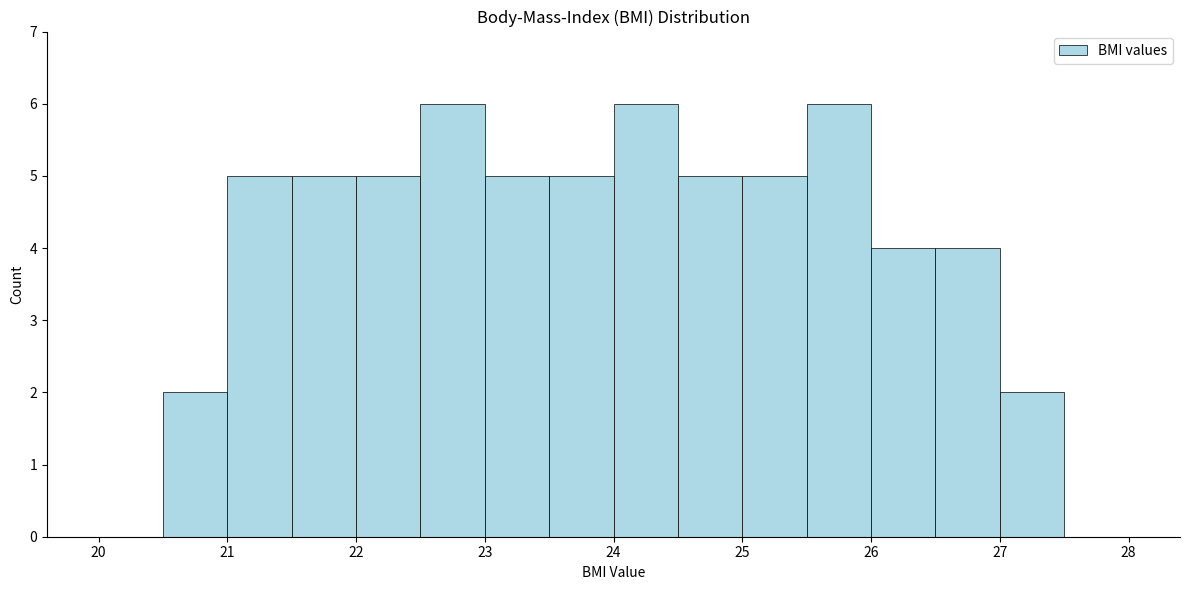

What is the height of the bar covering 26.5 to 27.0 on the x-axis? The values are not printed on the chart, so give them approximately, as read against the axis.

4